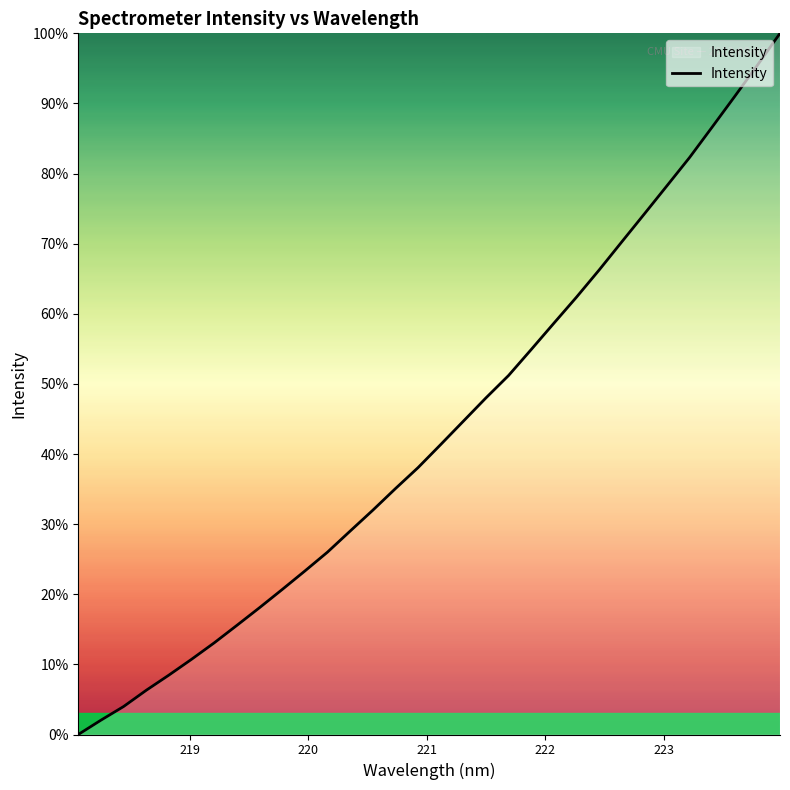

What is the greatest value displayed?

100.0